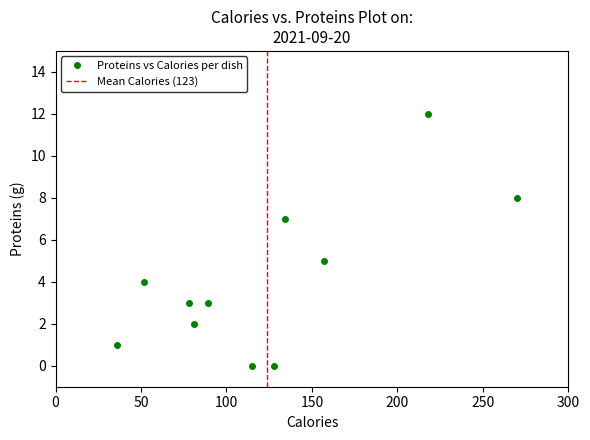

What is the average Y value?

4